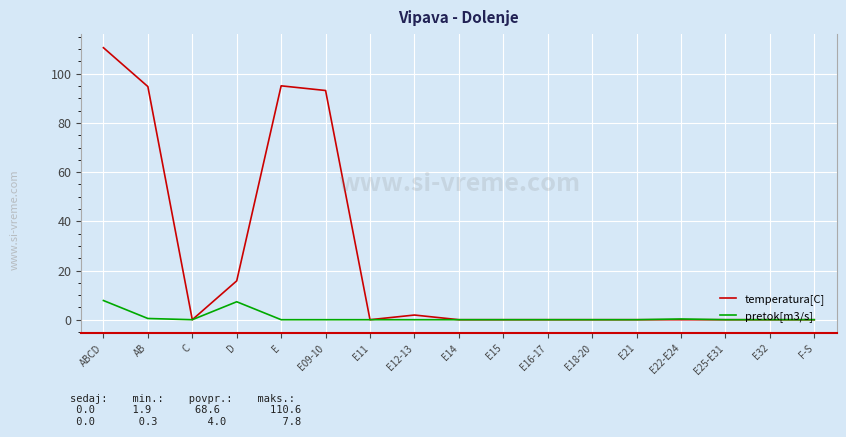

Which series has the widest spread of values?

temperatura[C]